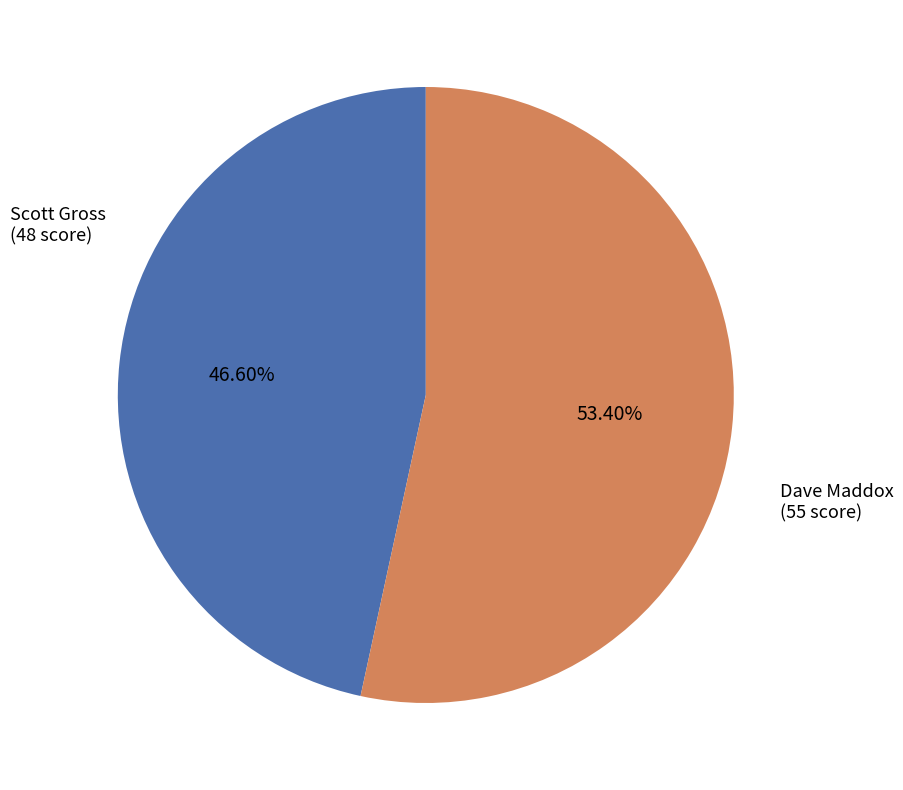

Does any single category account for the majority?

Yes